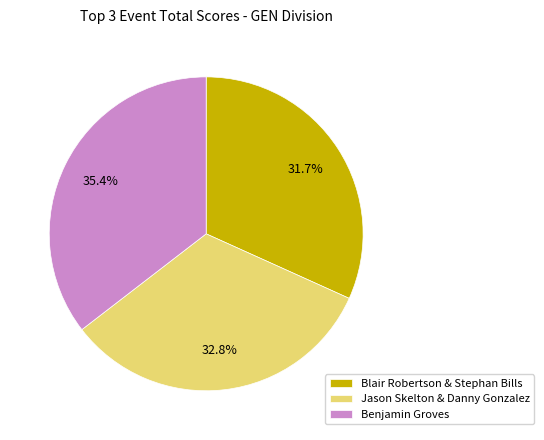

Does Jason Skelton & Danny Gonzalez account for over 50% of the chart?

No